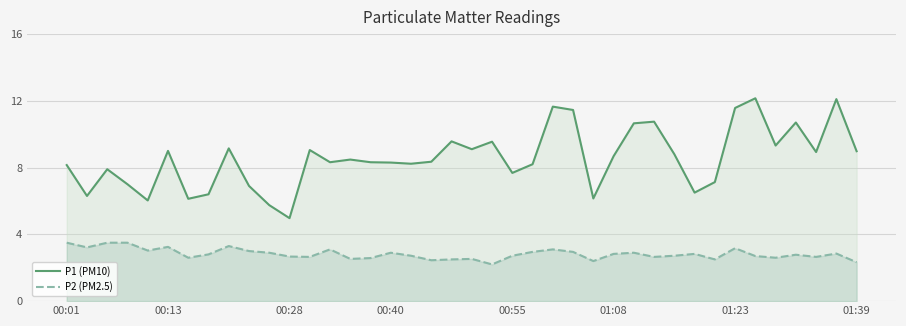

True or false: P1 (PM10) has a value of 15.4 at 8.

False